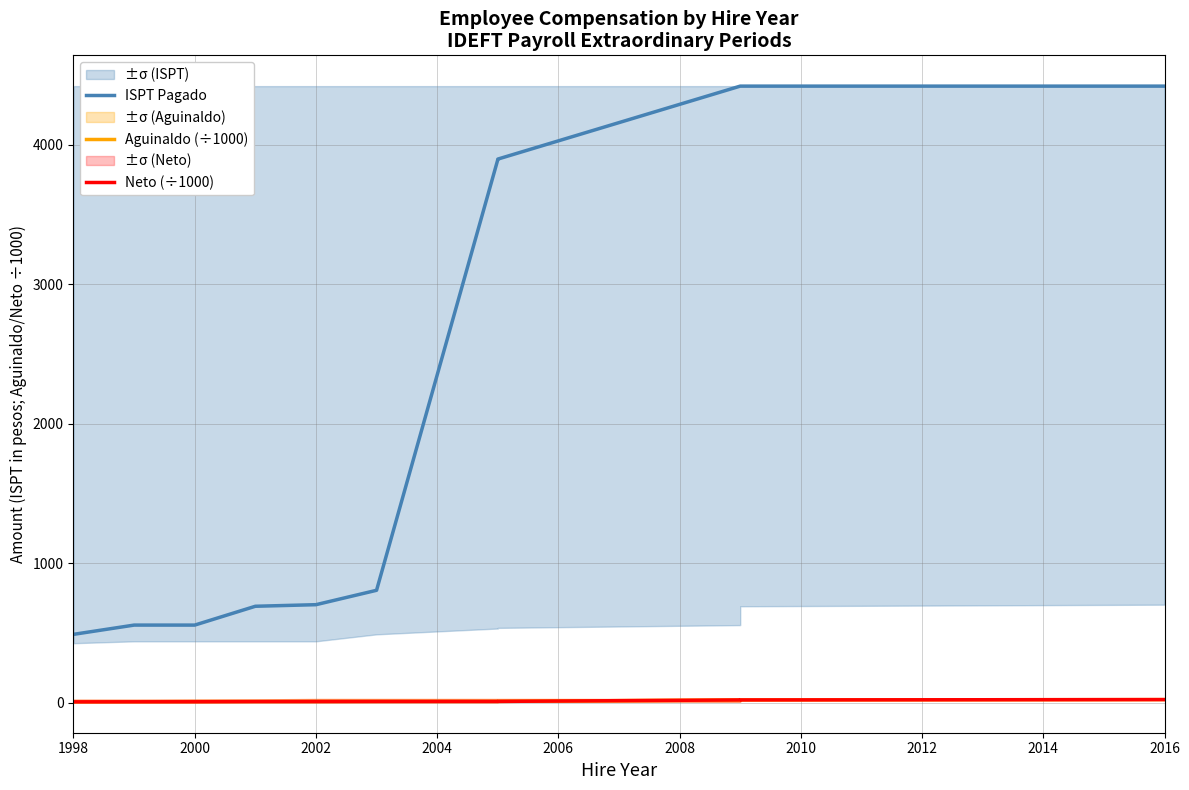

What is the spread (max minus min) of values at 2016?

4400.5